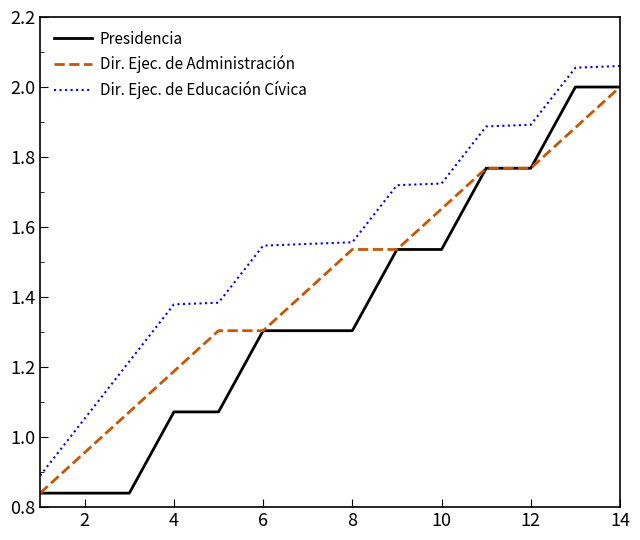

True or false: Dir. Ejec. de Educación Cívica and Presidencia intersect in this chart.

False